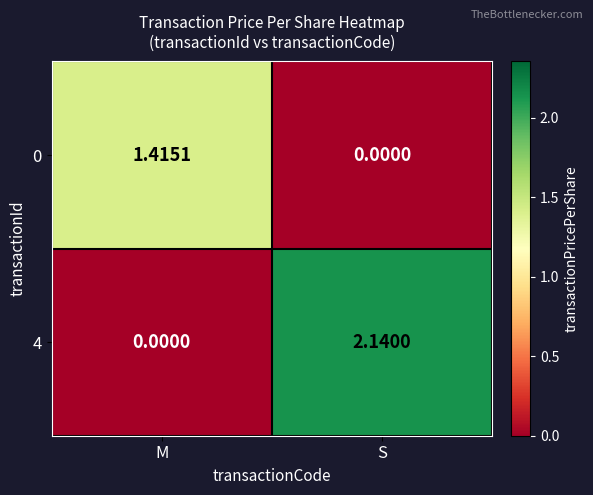

At which label is 4 closest to 1?

M